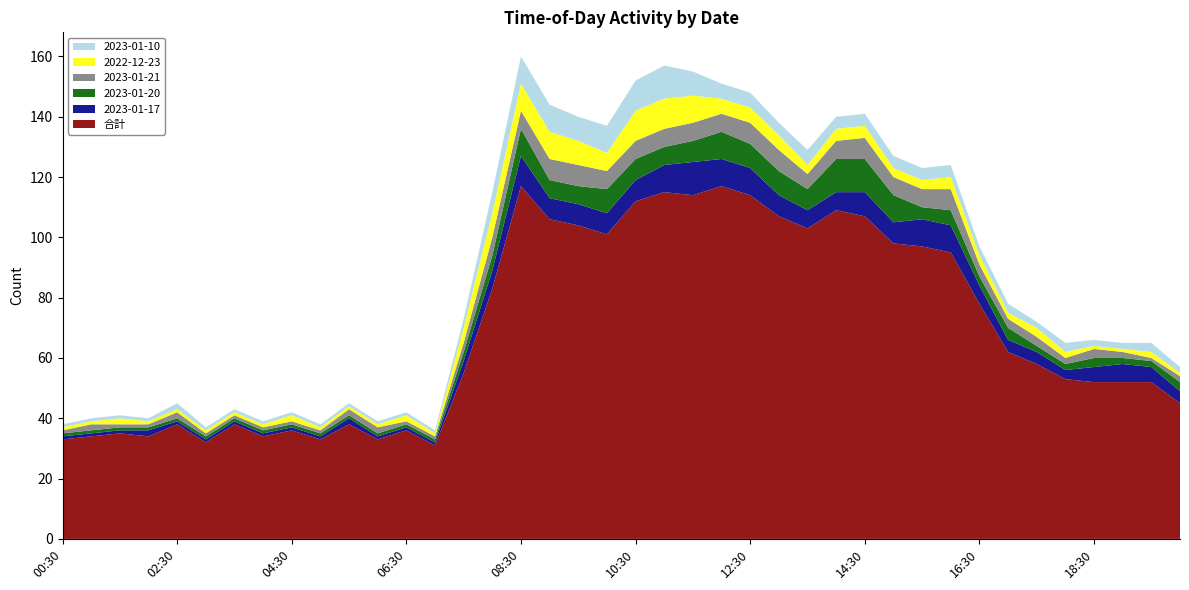

Reading left to right, what are all the values shown in this chart?

合計: 00:30=33	01:00=34	01:30=35	02:00=34	02:30=38	03:00=32	03:30=38	04:00=34	04:30=36	05:00=33	05:30=38	06:00=33	06:30=36	07:00=31	07:30=55	08:00=83	08:30=117	09:00=106	09:30=104	10:00=101	10:30=112	11:00=115	11:30=114	12:00=117	12:30=114	13:00=107	13:30=103	14:00=109	14:30=107	15:00=98	15:30=97	16:00=95	16:30=78	17:00=62	17:30=58	18:00=53	18:30=52	19:00=52	19:30=52	20:00=45
2023-01-17: 00:30=1	01:00=1	01:30=1	02:00=2	02:30=1	03:00=1	03:30=1	04:00=1	04:30=1	05:00=1	05:30=2	06:00=1	06:30=1	07:00=1	07:30=4	08:00=6	08:30=10	09:00=7	09:30=7	10:00=7	10:30=7	11:00=9	11:30=11	12:00=9	12:30=9	13:00=7	13:30=6	14:00=6	14:30=8	15:00=7	15:30=9	16:00=9	16:30=6	17:00=4	17:30=4	18:00=3	18:30=5	19:00=6	19:30=5	20:00=4
2023-01-20: 00:30=1	01:00=1	01:30=1	02:00=1	02:30=1	03:00=1	03:30=1	04:00=1	04:30=1	05:00=1	05:30=1	06:00=1	06:30=1	07:00=1	07:30=3	08:00=5	08:30=9	09:00=6	09:30=6	10:00=8	10:30=7	11:00=6	11:30=7	12:00=9	12:30=8	13:00=8	13:30=7	14:00=11	14:30=11	15:00=9	15:30=4	16:00=5	16:30=3	17:00=4	17:30=2	18:00=2	18:30=3	19:00=2	19:30=2	20:00=3
2023-01-21: 00:30=1	01:00=2	01:30=1	02:00=1	02:30=2	03:00=1	03:30=1	04:00=1	04:30=1	05:00=1	05:30=2	06:00=2	06:30=1	07:00=1	07:30=3	08:00=6	08:30=6	09:00=7	09:30=7	10:00=6	10:30=6	11:00=6	11:30=6	12:00=6	12:30=7	13:00=7	13:30=5	14:00=6	14:30=7	15:00=6	15:30=6	16:00=7	16:30=4	17:00=3	17:30=3	18:00=2	18:30=3	19:00=2	19:30=1	20:00=2
2022-12-23: 00:30=1	01:00=1	01:30=2	02:00=1	02:30=1	03:00=1	03:30=1	04:00=1	04:30=2	05:00=1	05:30=1	06:00=1	06:30=2	07:00=1	07:30=5	08:00=8	08:30=9	09:00=9	09:30=8	10:00=6	10:30=10	11:00=10	11:30=9	12:00=5	12:30=5	13:00=5	13:30=3	14:00=4	14:30=4	15:00=3	15:30=3	16:00=4	16:30=3	17:00=2	17:30=3	18:00=2	18:30=1	19:00=1	19:30=2	20:00=1
2023-01-10: 00:30=1	01:00=1	01:30=1	02:00=1	02:30=2	03:00=1	03:30=1	04:00=1	04:30=1	05:00=1	05:30=1	06:00=1	06:30=1	07:00=1	07:30=3	08:00=7	08:30=9	09:00=9	09:30=8	10:00=9	10:30=10	11:00=11	11:30=8	12:00=5	12:30=5	13:00=4	13:30=5	14:00=4	14:30=4	15:00=4	15:30=4	16:00=4	16:30=3	17:00=3	17:30=2	18:00=3	18:30=2	19:00=2	19:30=3	20:00=2